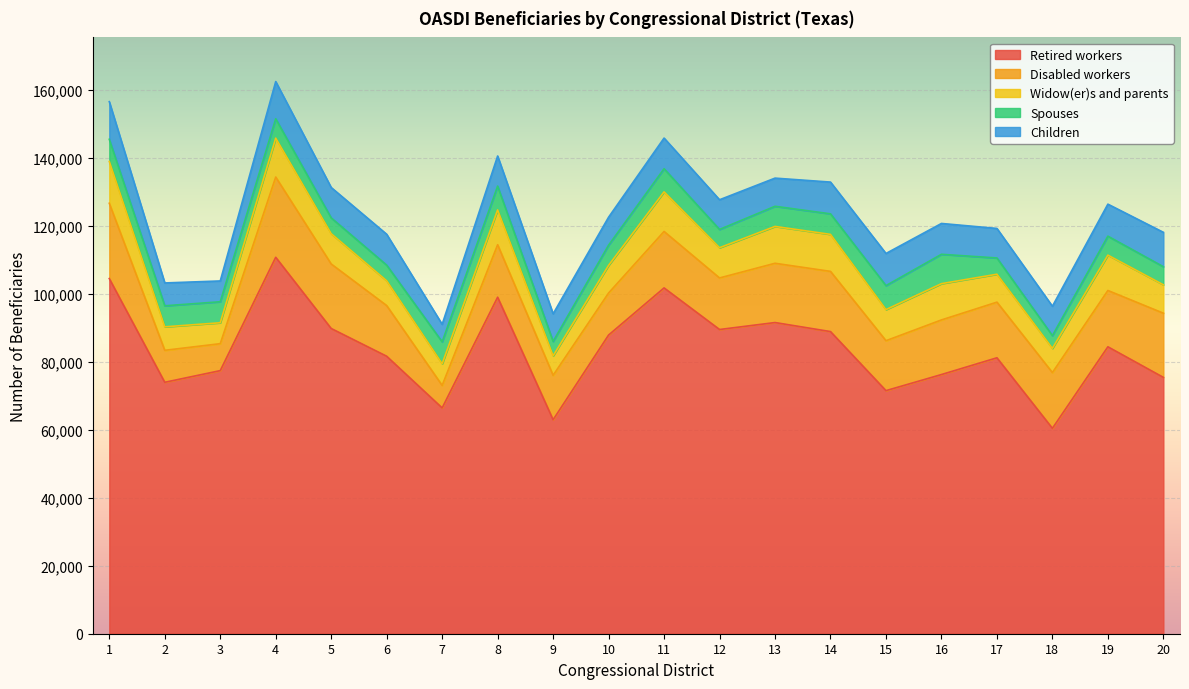

What are all the series names shown in the legend?

Retired workers, Disabled workers, Widow(er)s and parents, Spouses, Children